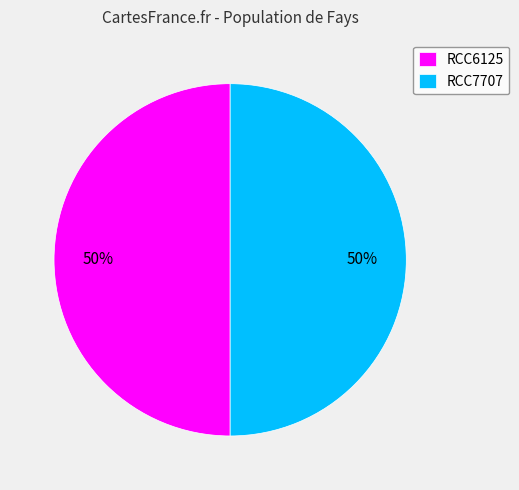

Do RCC7707 and RCC6125 together represent more than half of the pie?

Yes